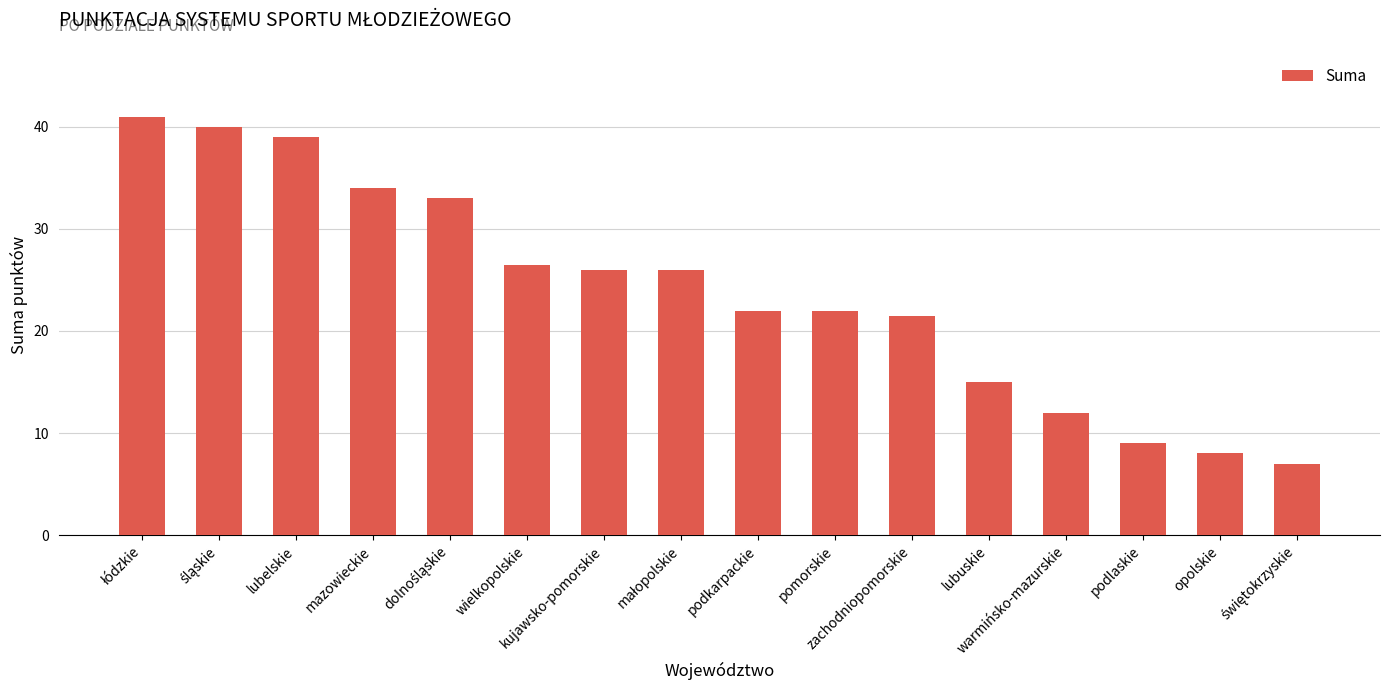

What is the smallest value displayed?

7.0